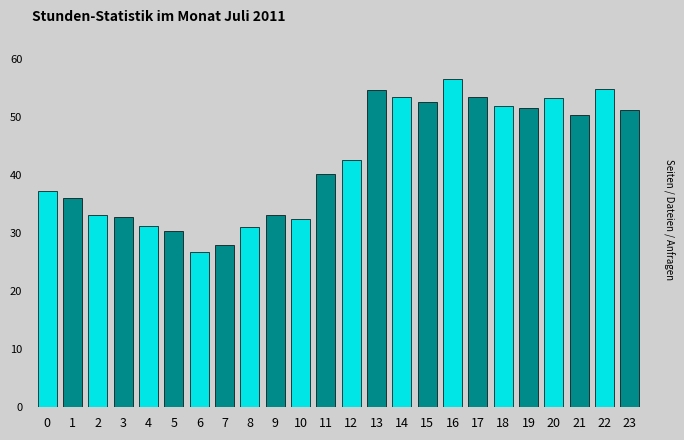

True or false: the data shows 51.5 at 19.

True